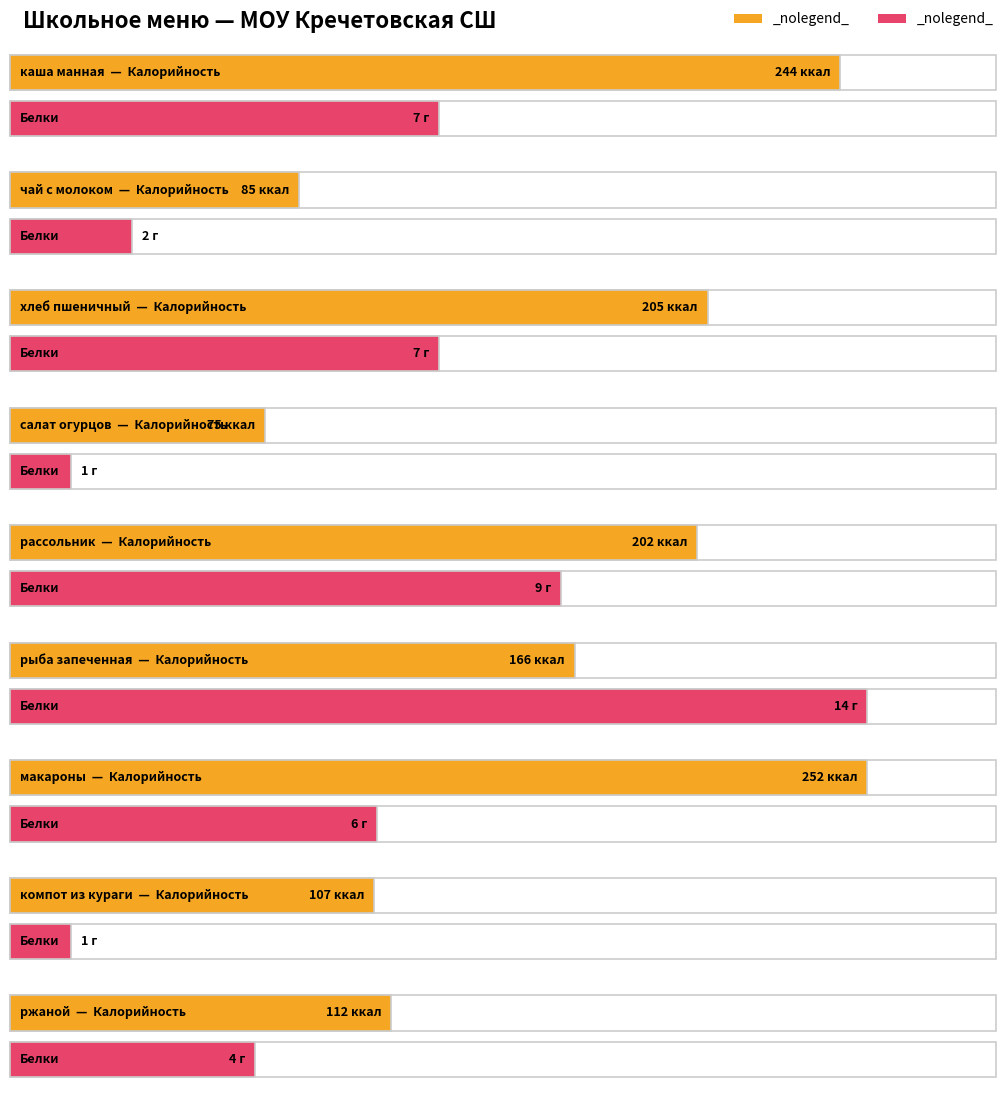

What is the difference between the highest and lowest values at макароны?

246